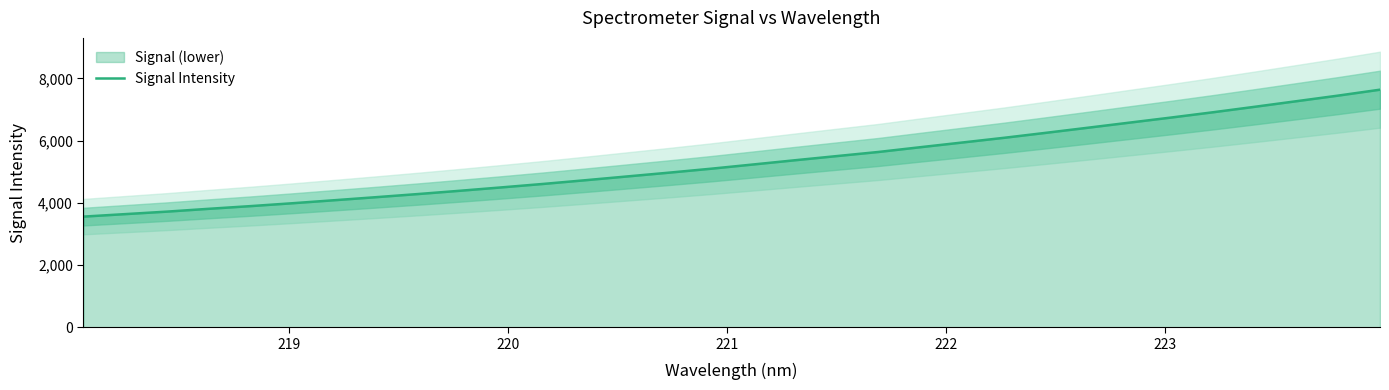

True or false: the data shows 6207.9 at 222.

False